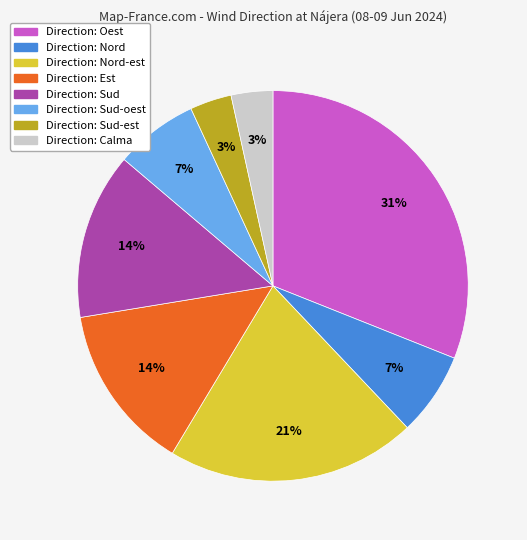

How many slices are in this pie chart?

8